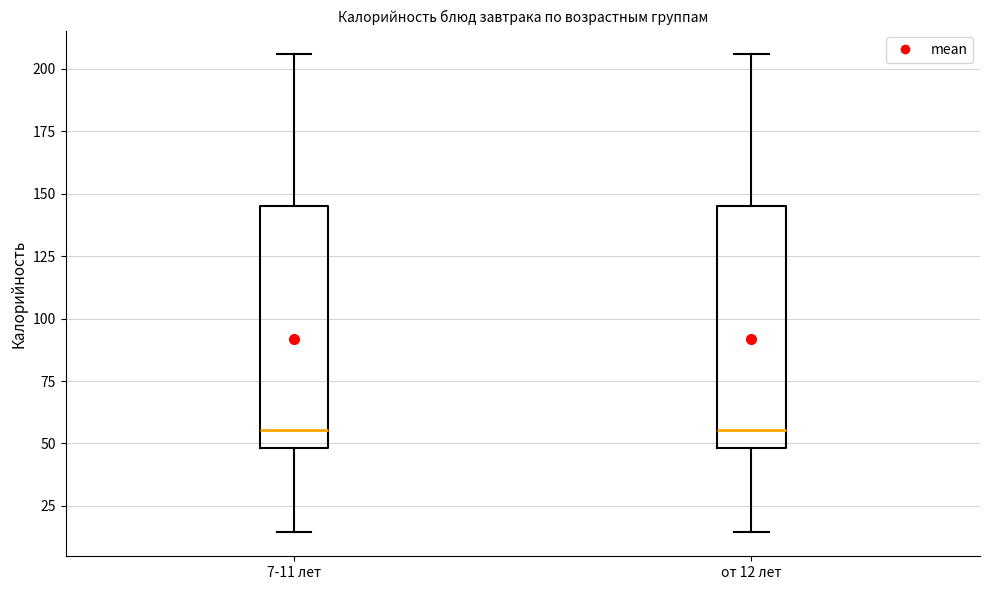

Where does the lower whisker of the box for от 12 лет end on the y-axis? The values are not printed on the chart, so give them approximately, as read against the axis.

15